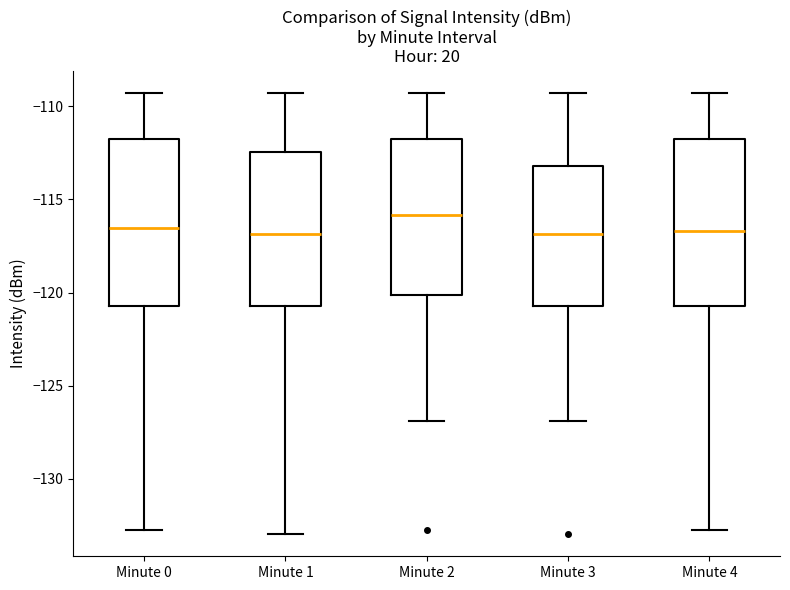

Reading left to right, transcribe this box plot: for each box, give where its median line is, the range the box spans, and where its two whiskers end, as read against the y-axis. The values are not printed on the chart, so give them approximately, as read against the axis.

Minute 0: median -116.5, box -120.5 to -112.0, whiskers -132.5 to -109.5
Minute 1: median -117.0, box -120.5 to -112.5, whiskers -133.0 to -109.5
Minute 2: median -116.0, box -120.0 to -112.0, whiskers -127.0 to -109.5
Minute 3: median -117.0, box -120.5 to -113.0, whiskers -127.0 to -109.5
Minute 4: median -116.5, box -120.5 to -112.0, whiskers -132.5 to -109.5